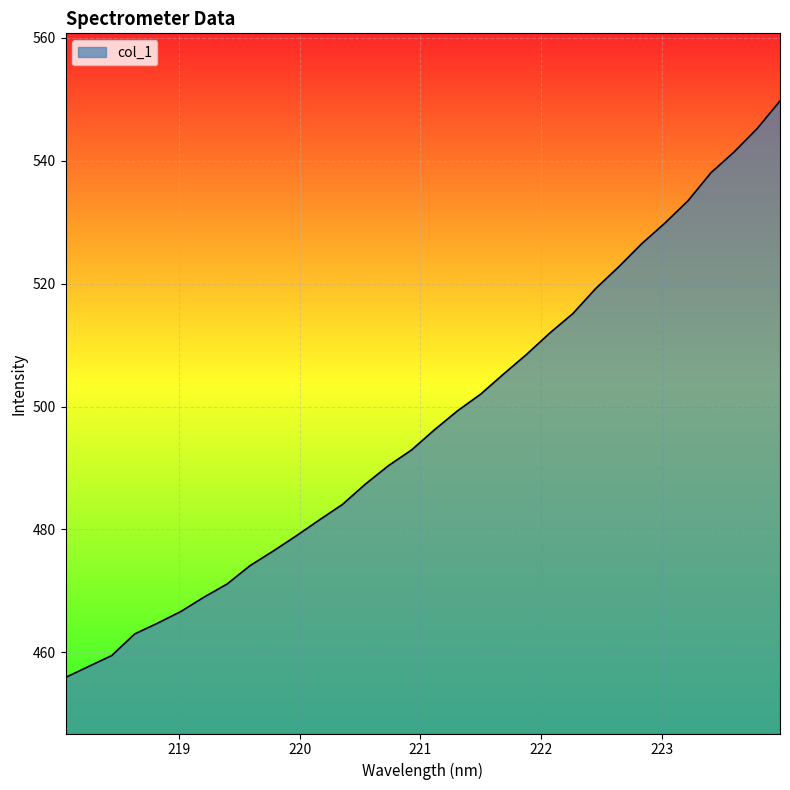

What is the smallest value displayed?

455.9